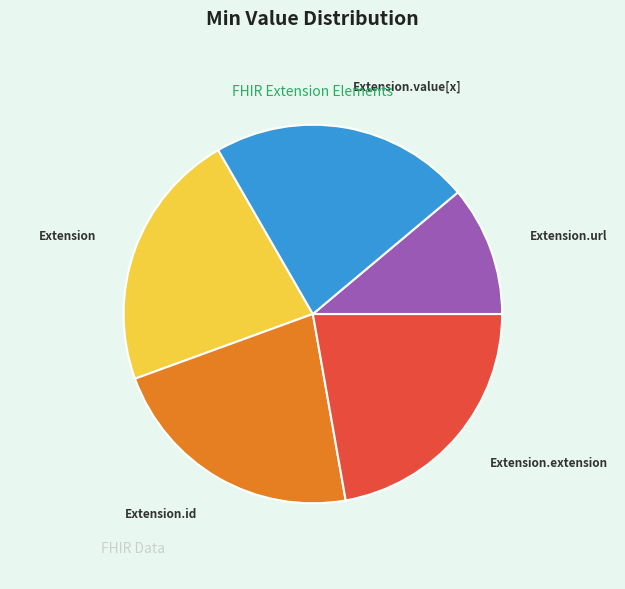

How many slices are in this pie chart?

5